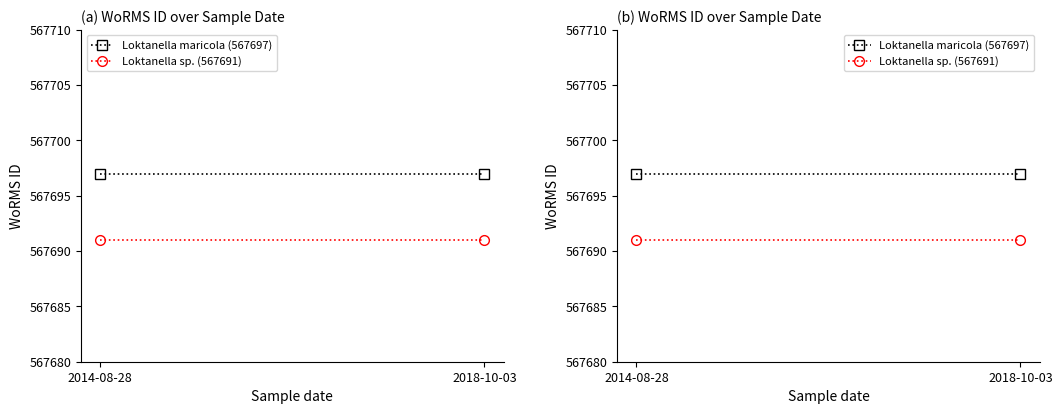

Rank the series by their maximum value, from lowest to highest.

Loktanella sp. (567691), Loktanella maricola (567697)